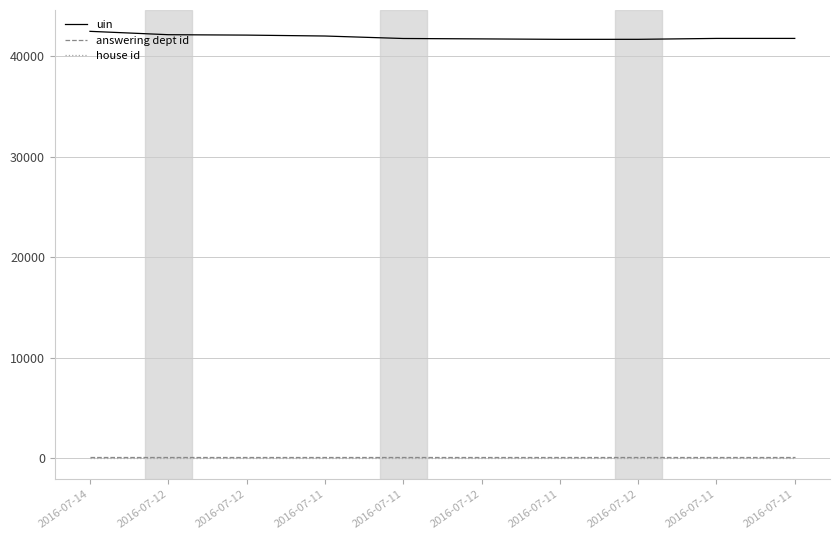

Does the chart have visible grid lines?

Yes